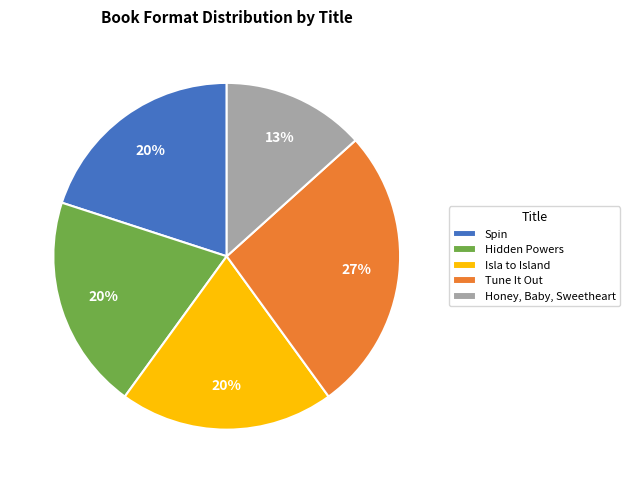

To the nearest percent, what percentage of the pie is Tune It Out?

27%